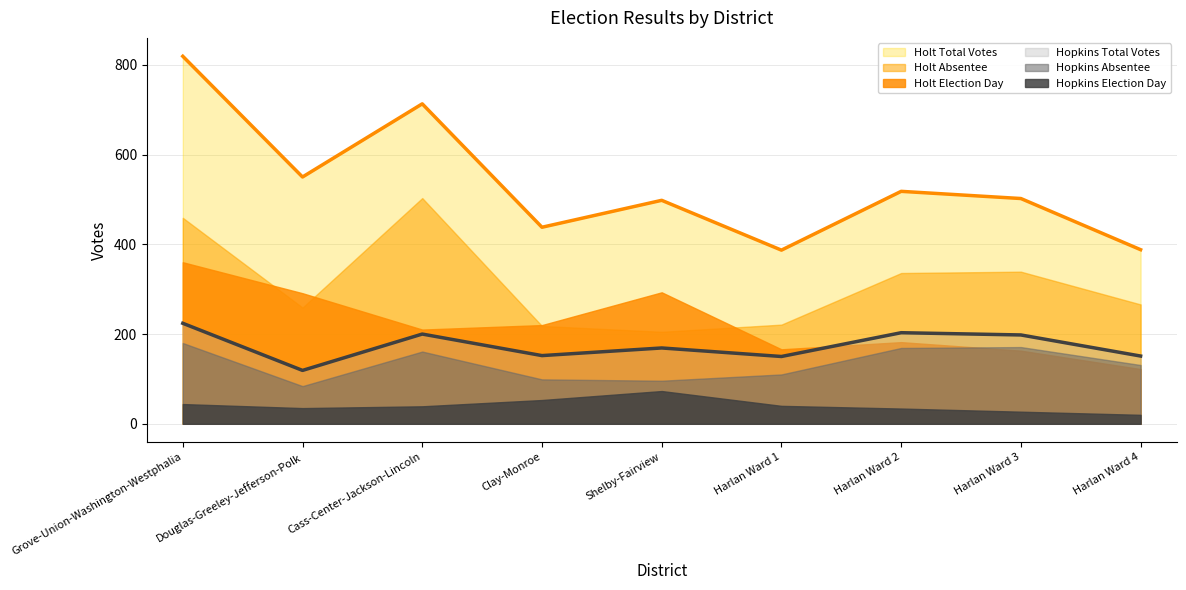

What position from the left is Clay-Monroe?

4